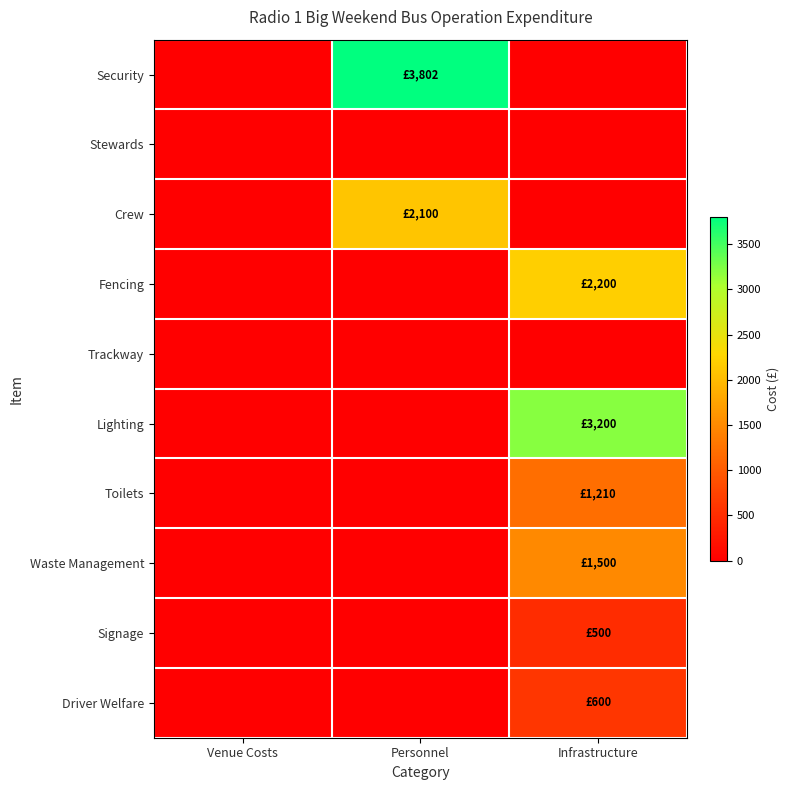

What is the difference between the highest and lowest values at Infrastructure?

3200